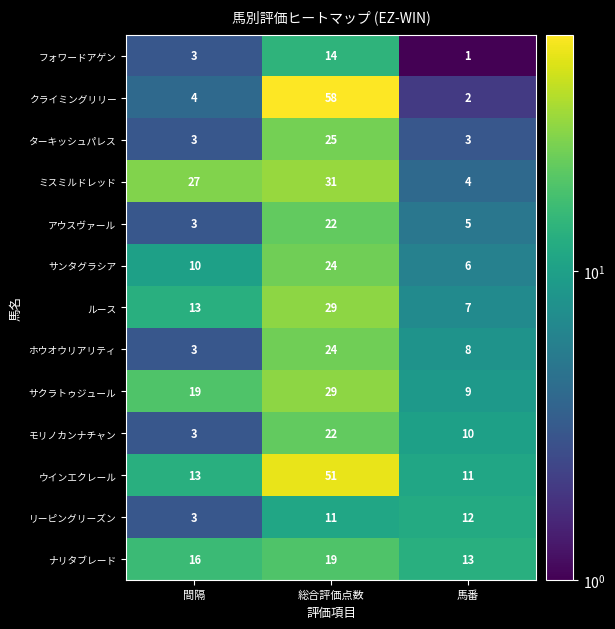

Is the value of ホウオウリアリティ at 馬番 greater than the value of フォワードアゲン at 間隔?

Yes